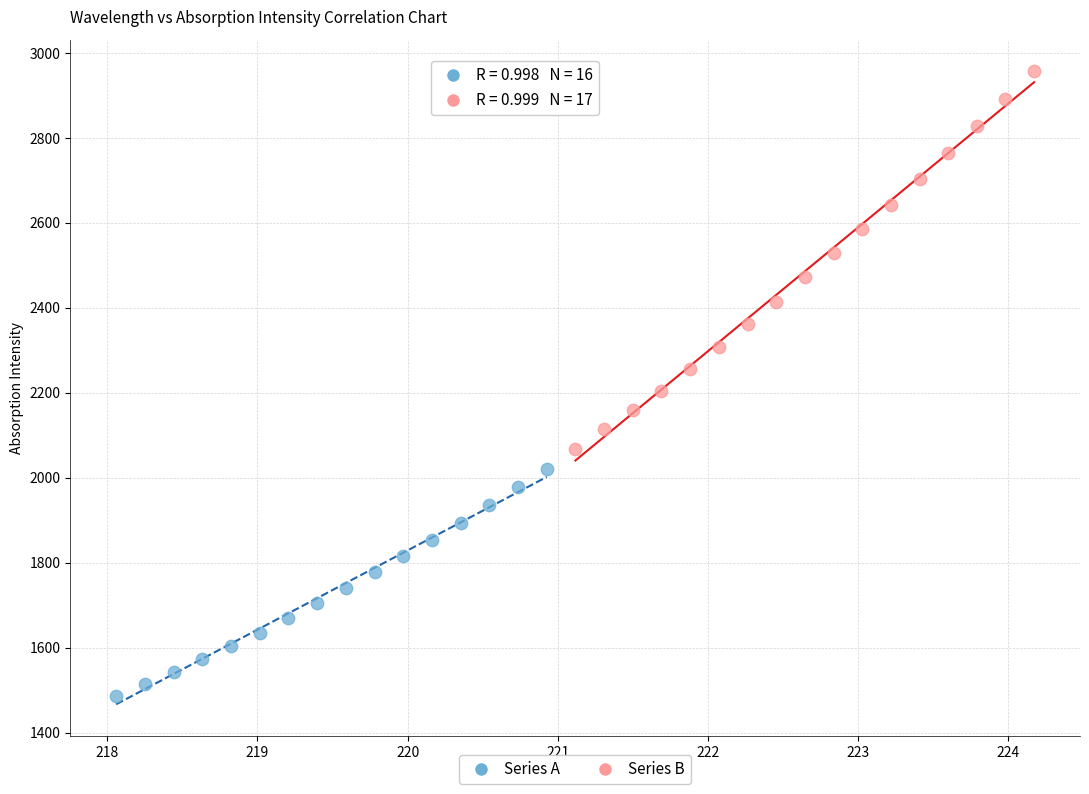

Which series reaches the maximum Y coordinate?

Series B